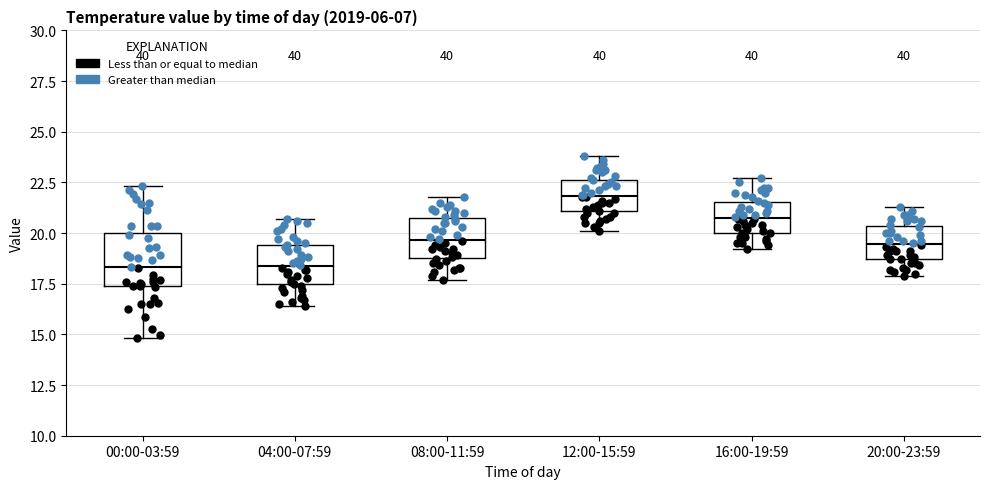

Where does the upper whisker of the box for 04:00-07:59 end on the y-axis? The values are not printed on the chart, so give them approximately, as read against the axis.

20.5